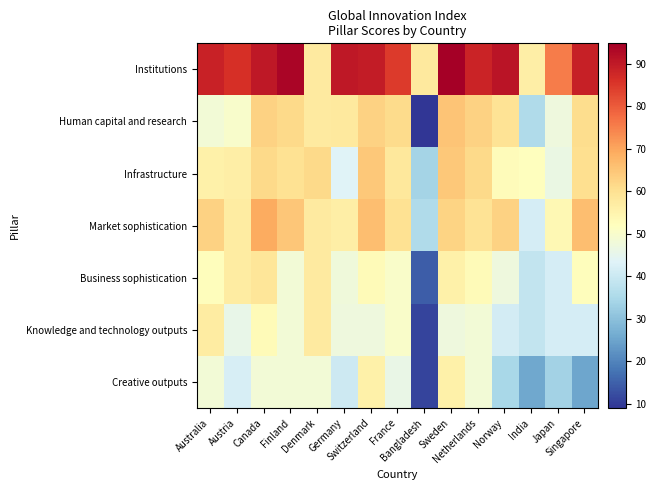

At which category is the sum across all series the highest?

Sweden